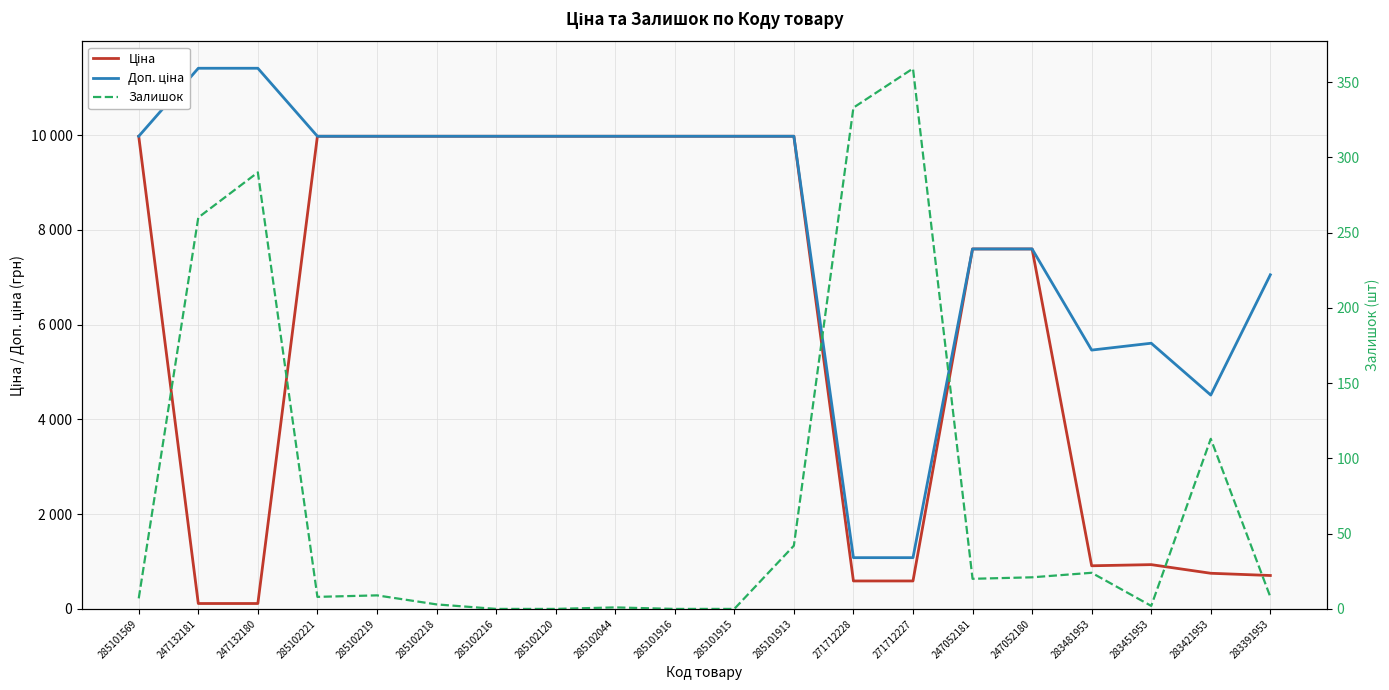

Where is the first local minimum for Залишок?

285102221